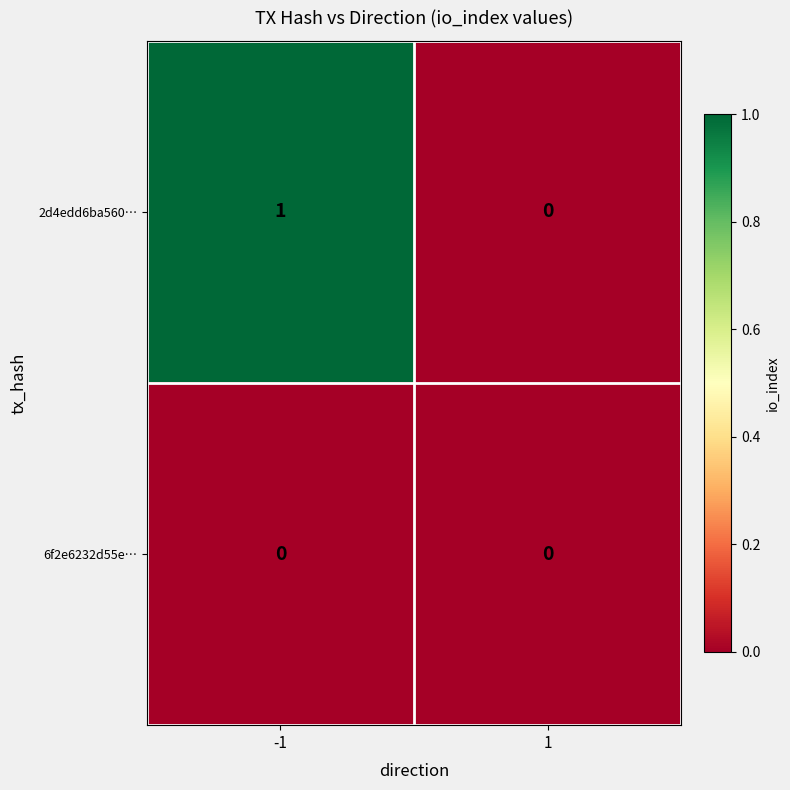

Is it true that 2d4edd6ba560… equals 0 at 1?

True